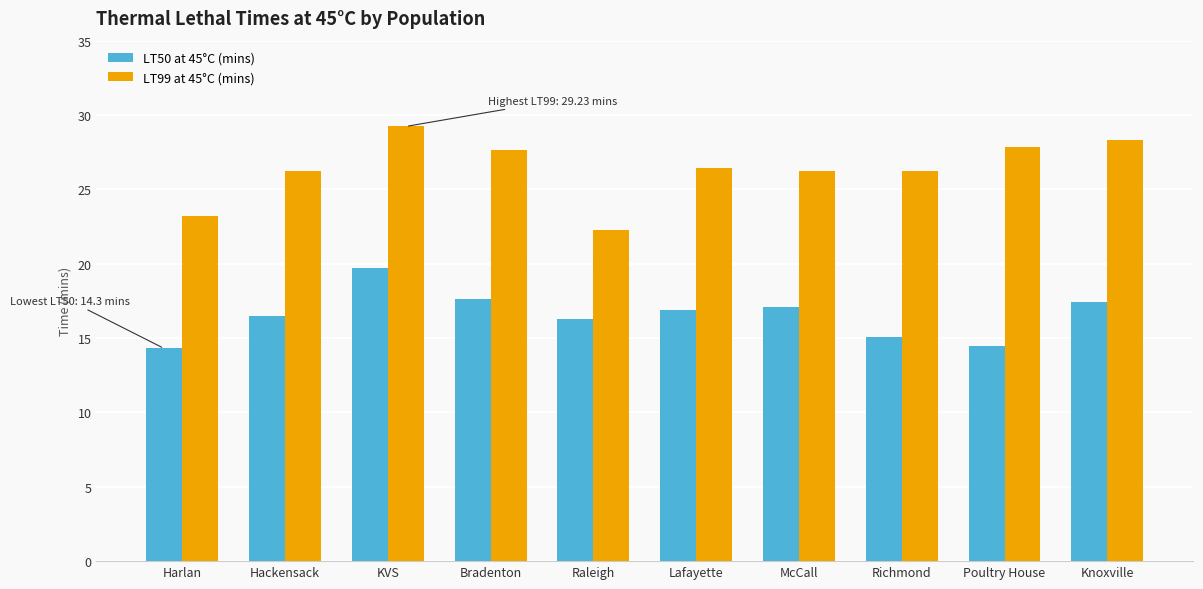

Which series changed the most between Harlan and KVS?

LT99 at 45°C (mins)